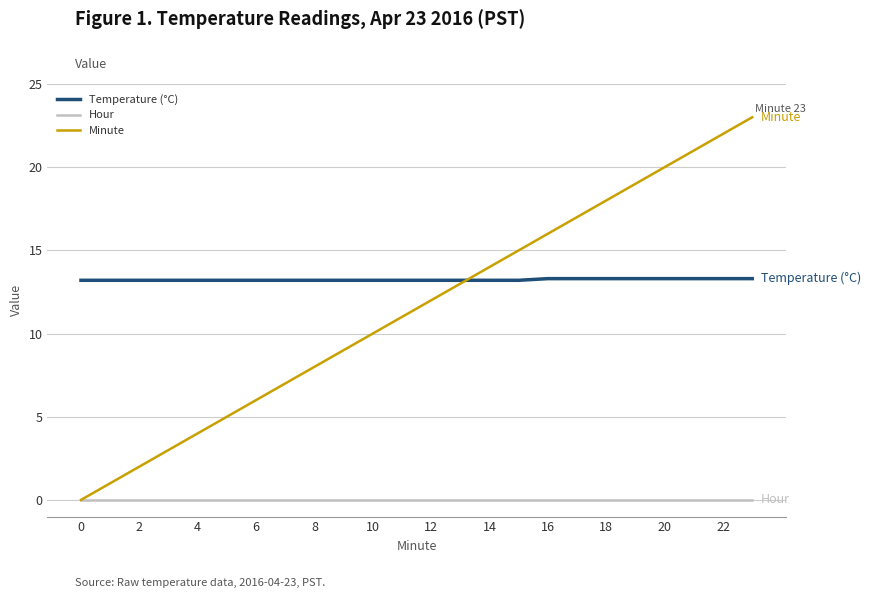

How many values in Minute are above zero?

23